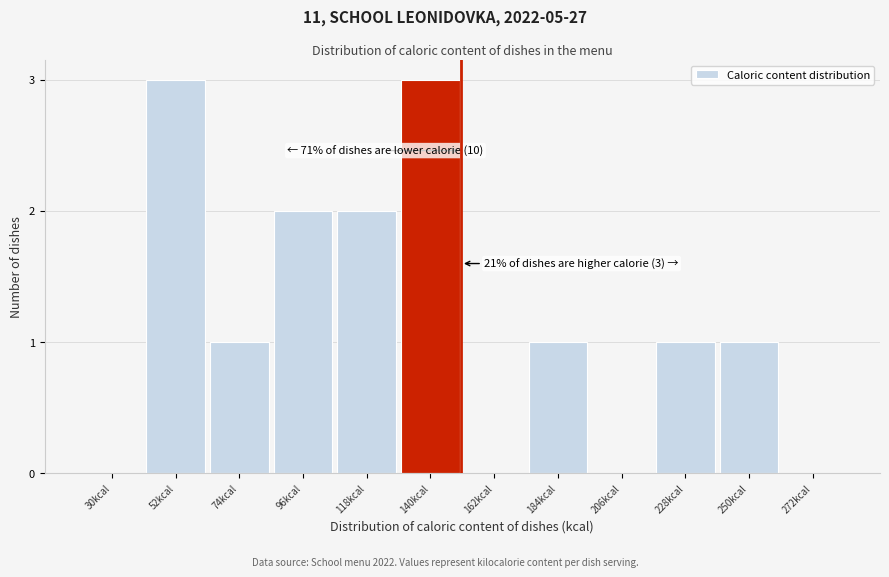

Reading left to right, what are all the values shown in this chart?

30kcal=0	52kcal=3	74kcal=1	96kcal=2	118kcal=2	140kcal=3	162kcal=0	184kcal=1	206kcal=0	228kcal=1	250kcal=1	272kcal=0